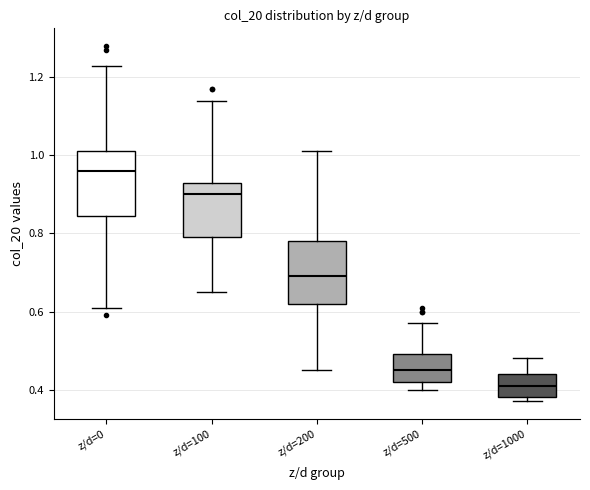

Where is the upper edge of the box for z/d=500 on the y-axis? The values are not printed on the chart, so give them approximately, as read against the axis.

0.50